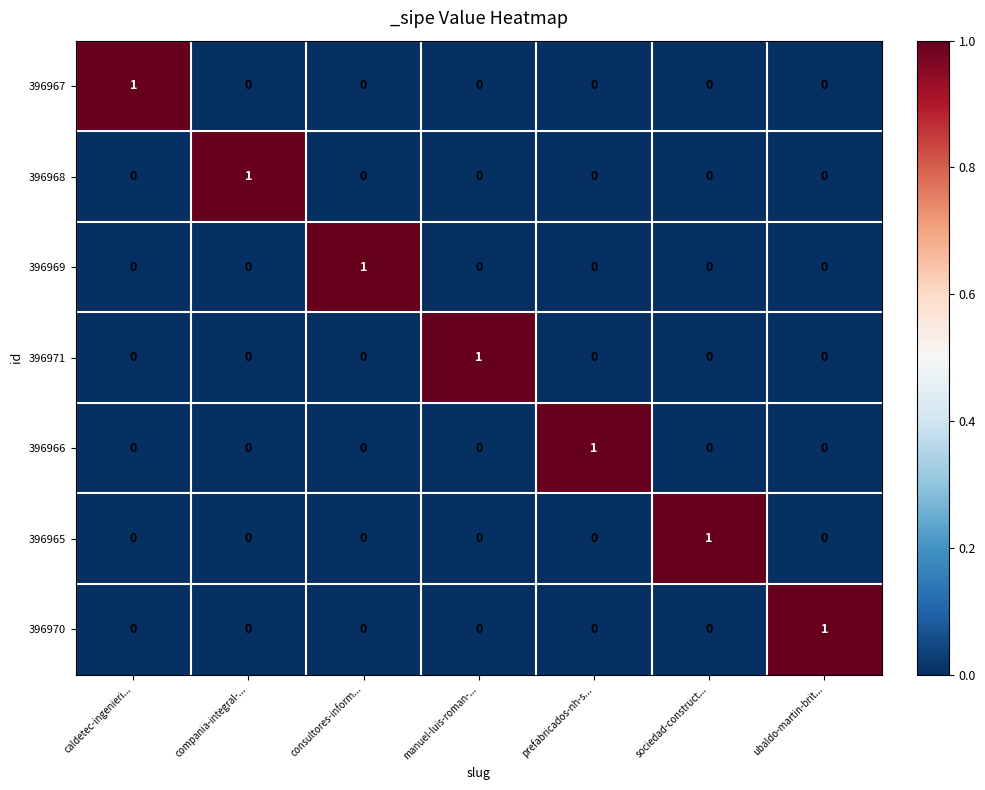

Count the 396967 values in the range 0 to 1.

7